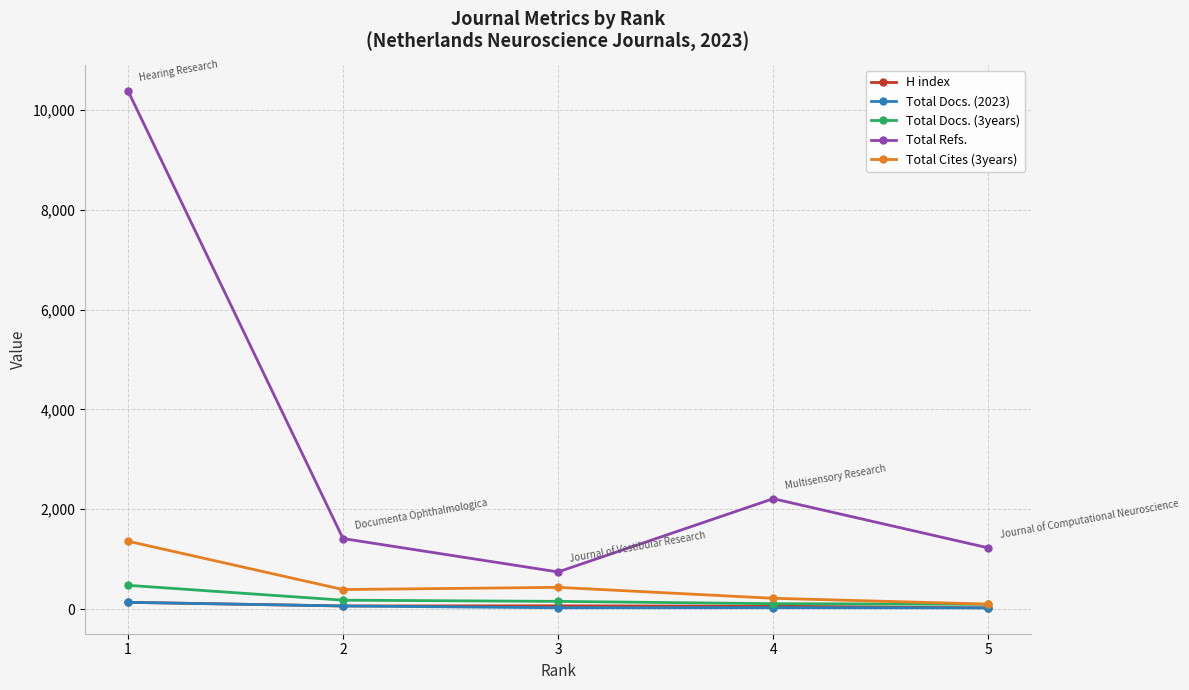

Between 3 and 4, which series saw the biggest shift?

Total Refs.